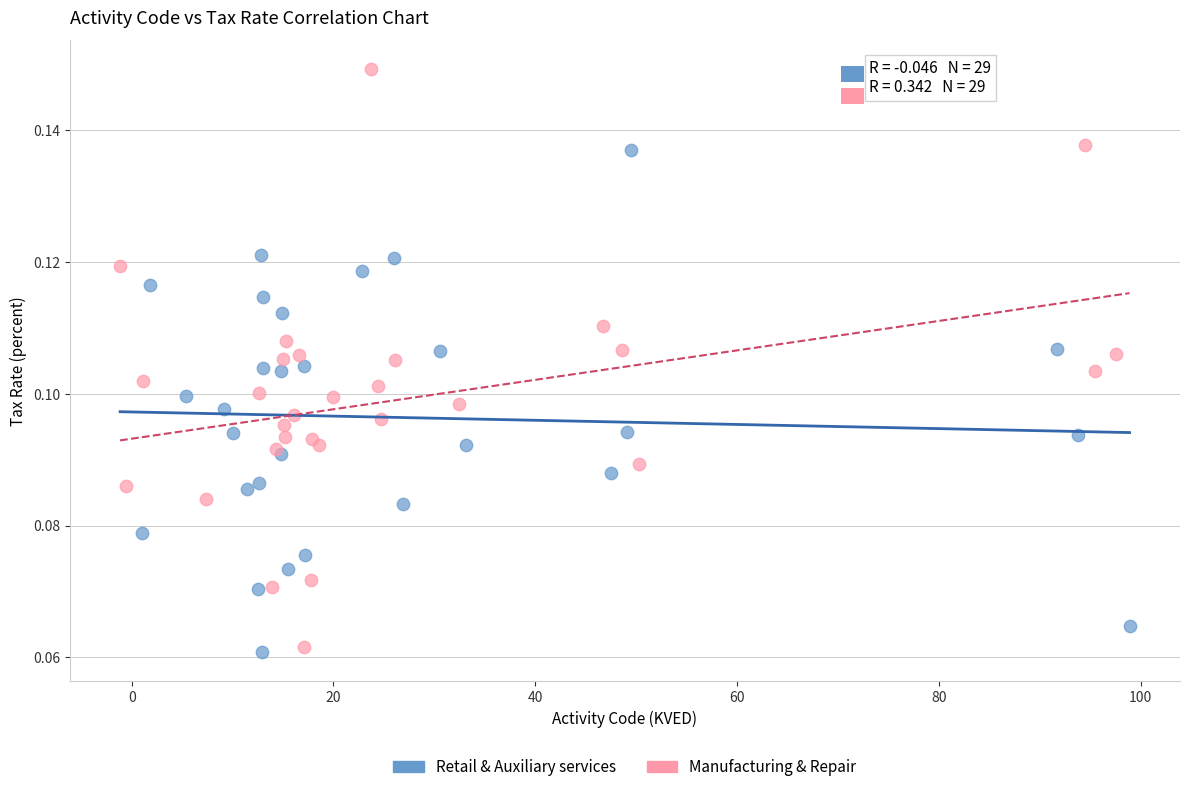

Which series reaches the maximum Y coordinate?

Manufacturing & Repair